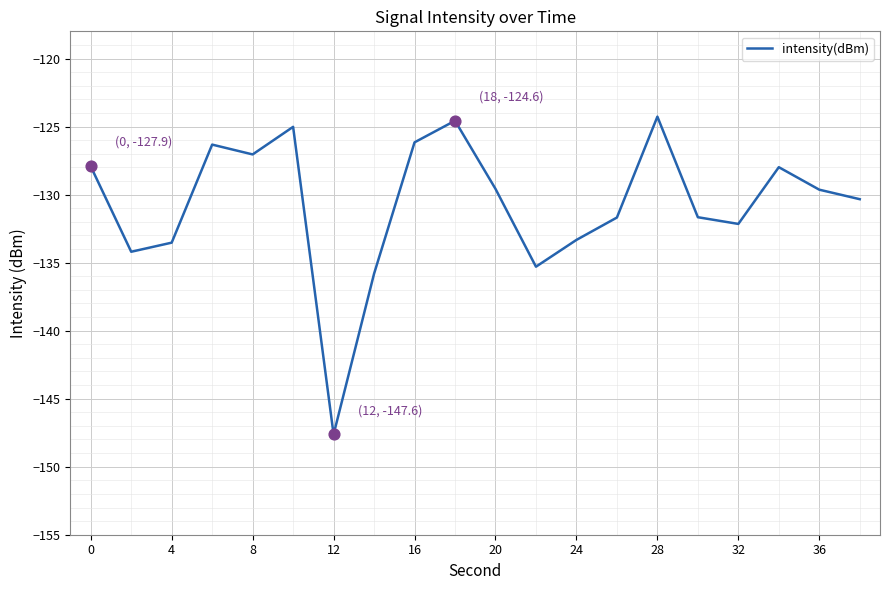

What is the maximum value shown in the chart?

-124.3